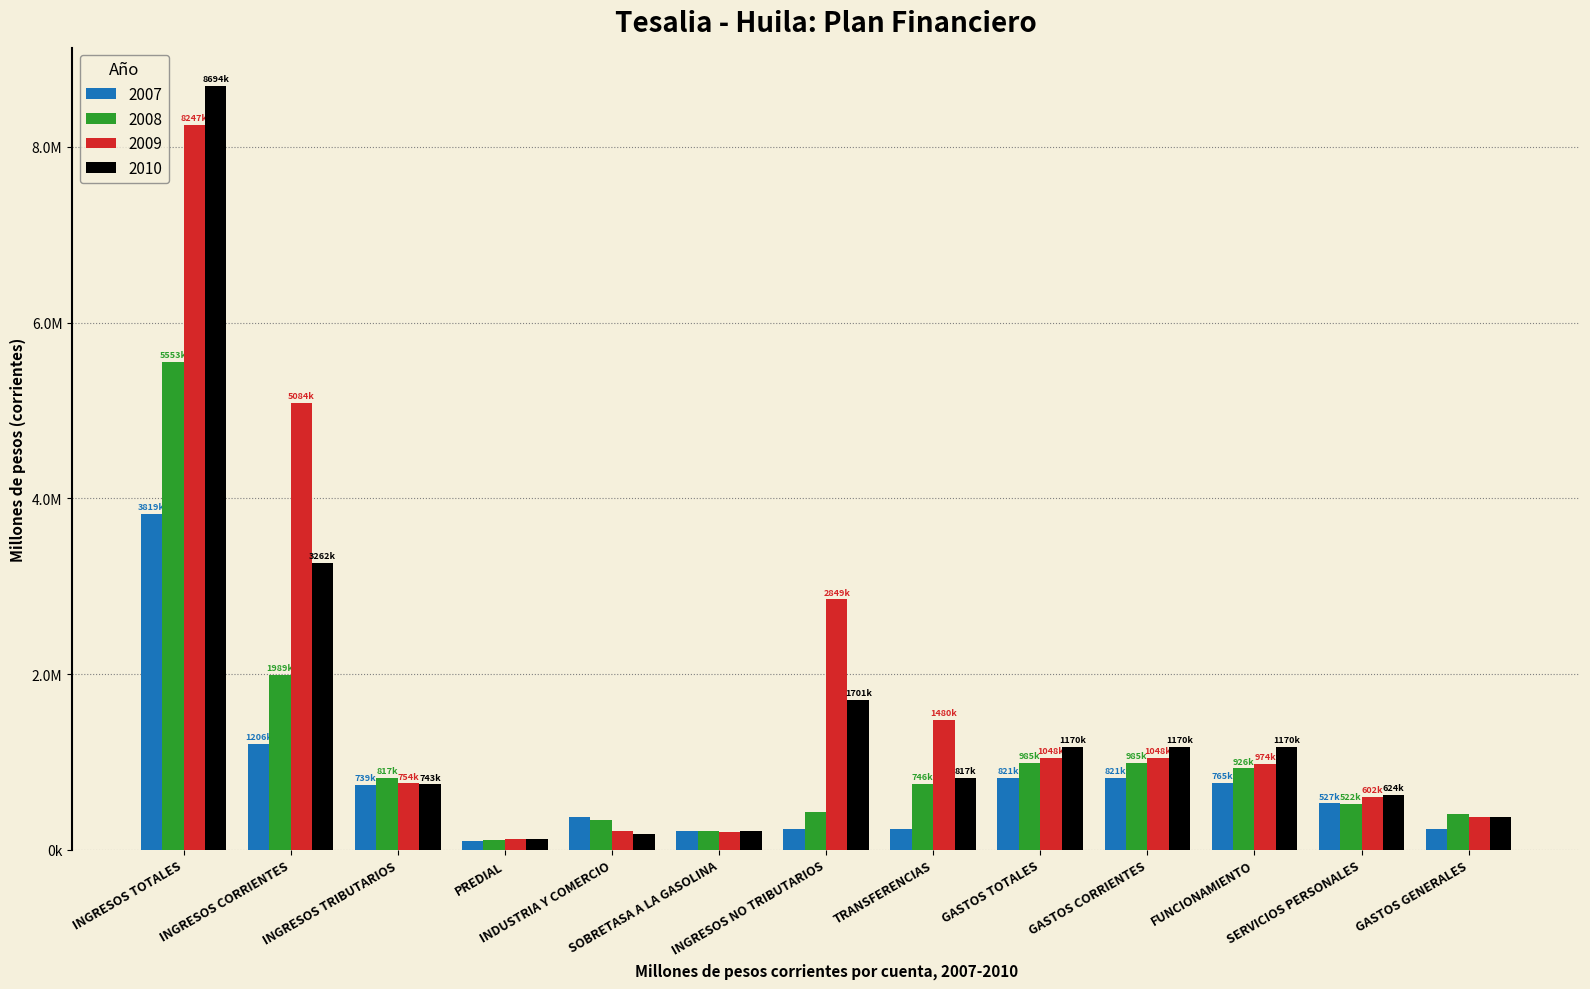

Does the chart contain any negative values?

No